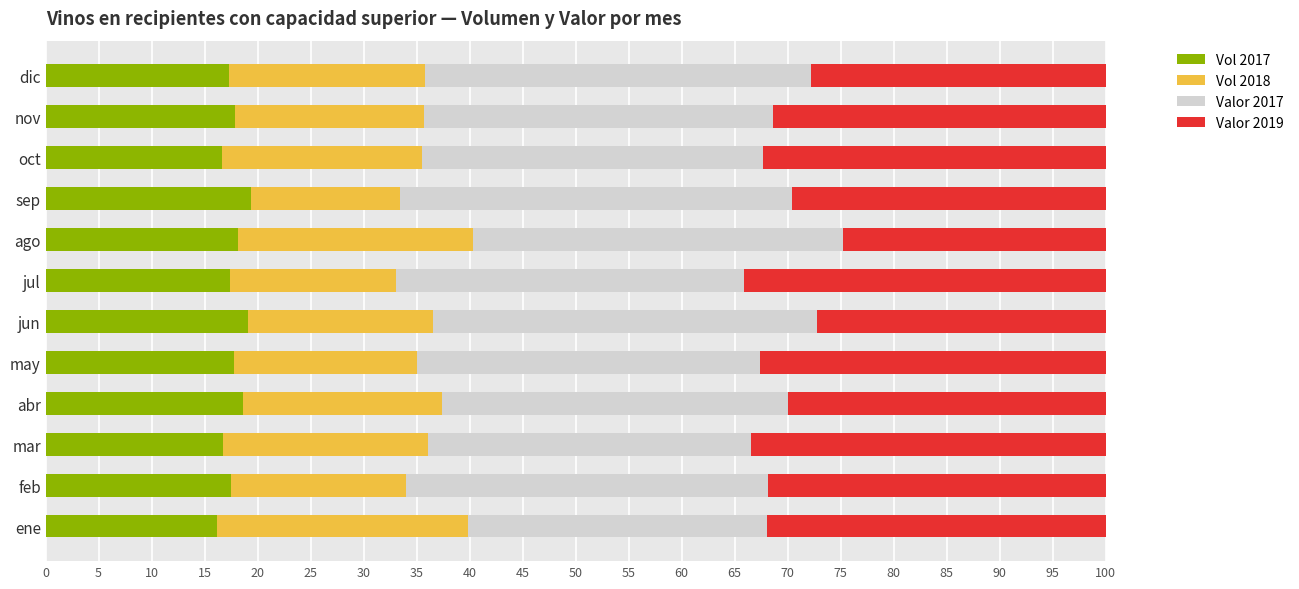

What is the total value across all series at nov?

100.0